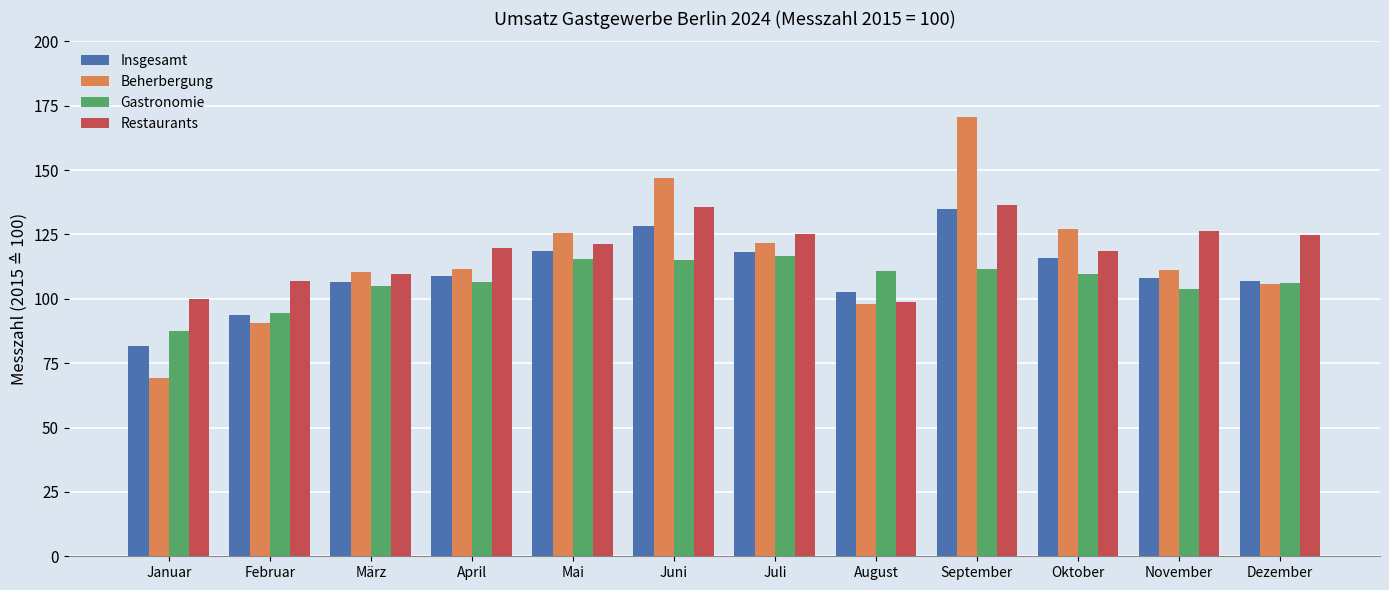

What is the difference between the maximum and minimum values in the Gastronomie series?

29.1